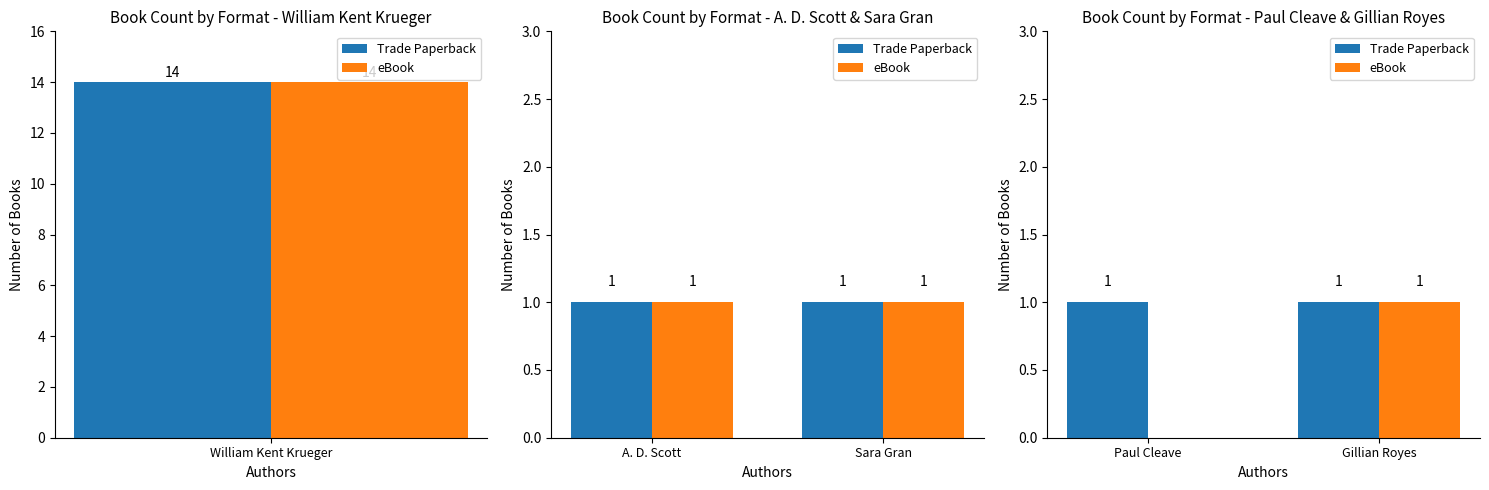

What is the value of the Trade Paperback bar at the 1st from the left?

1